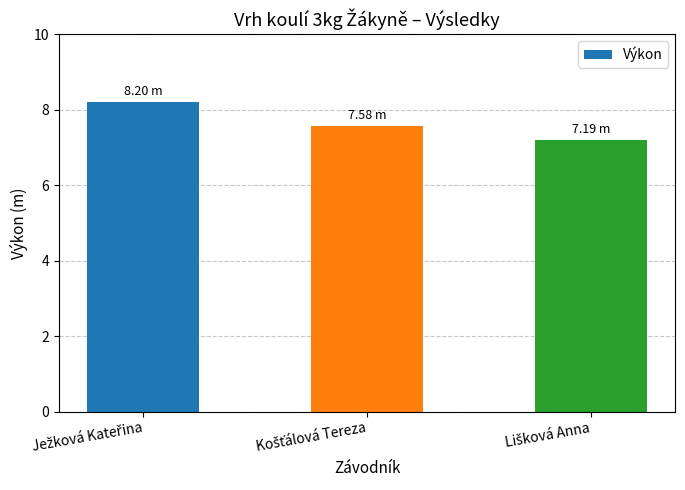

What is the difference between the maximum and second lowest values?

0.6